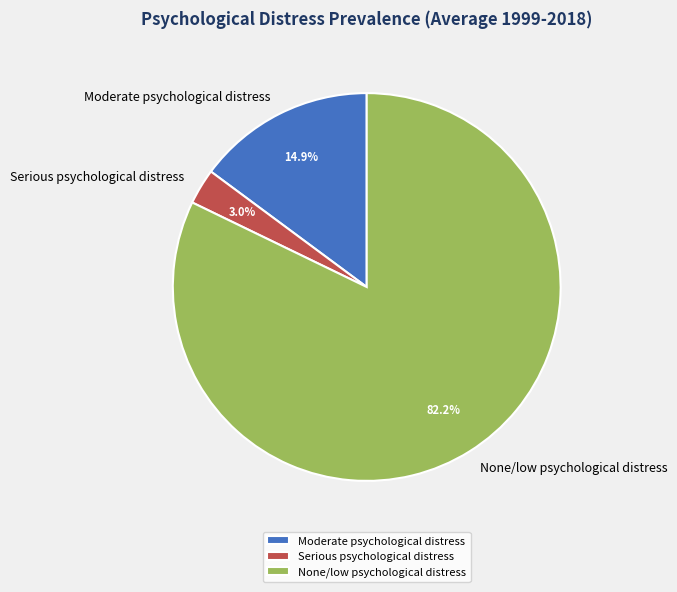

To the nearest percent, what percentage of the pie is Moderate psychological distress?

15%